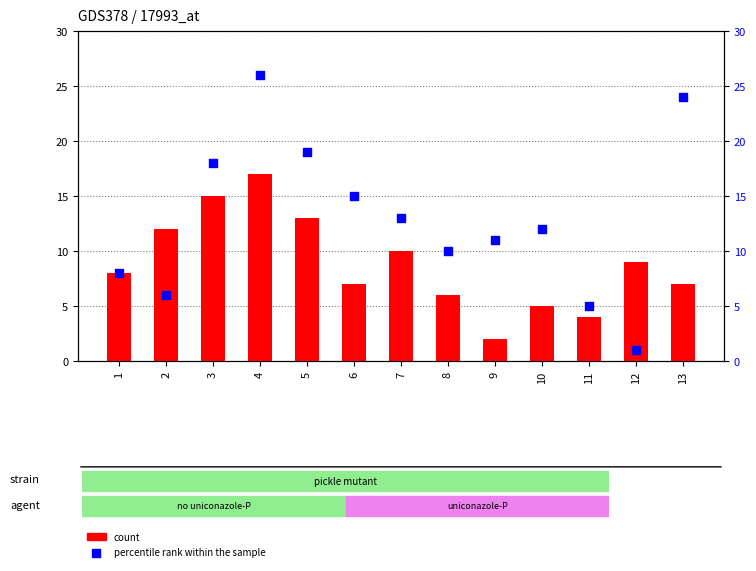

What is the total value across all series at 5?

32